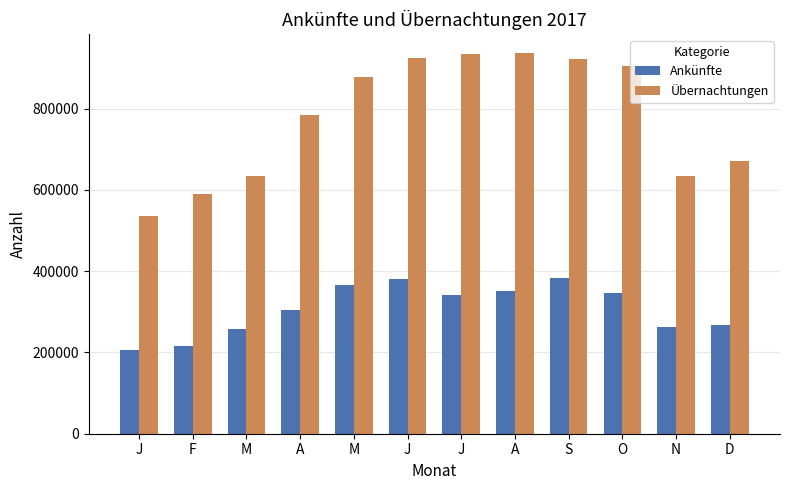

Between J and F, which is larger?

J